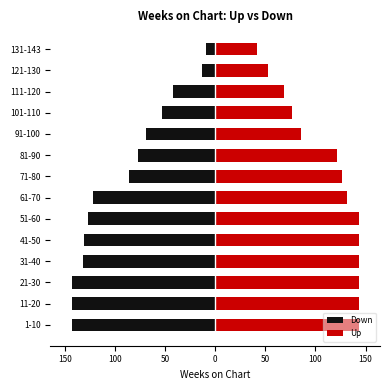

Reading left to right, what are all the values shown in this chart?

Down: -143	-143	-143	-132	-131	-127	-122	-86	-77	-69	-53	-42	-13	-9
Up: 143	143	143	143	143	143	132	127	122	86	77	69	53	42